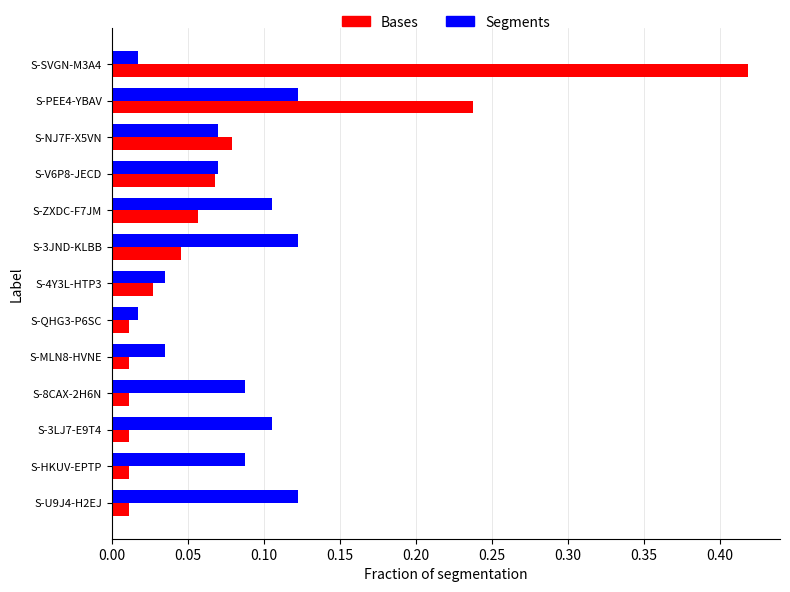

At which category is the sum across all series the highest?

S-SVGN-M3A4